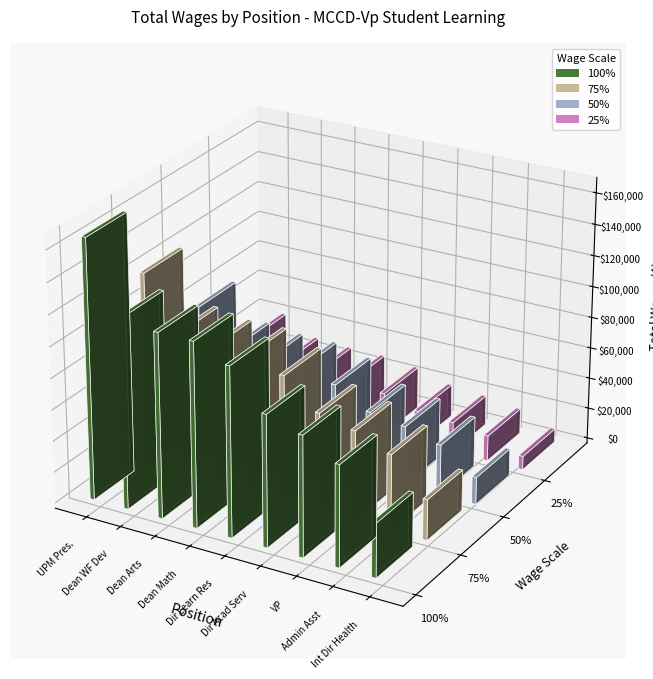

Rank the categories by value from highest to lowest.

UPM President, Dean Workforce Dev, Dean of Arts and Humanities, Dean of Math and Sciences, Director of Learning Resources, Dir Academic Servs, Vice President, Admin Assistant to VP, Interim Dir Health Sciences